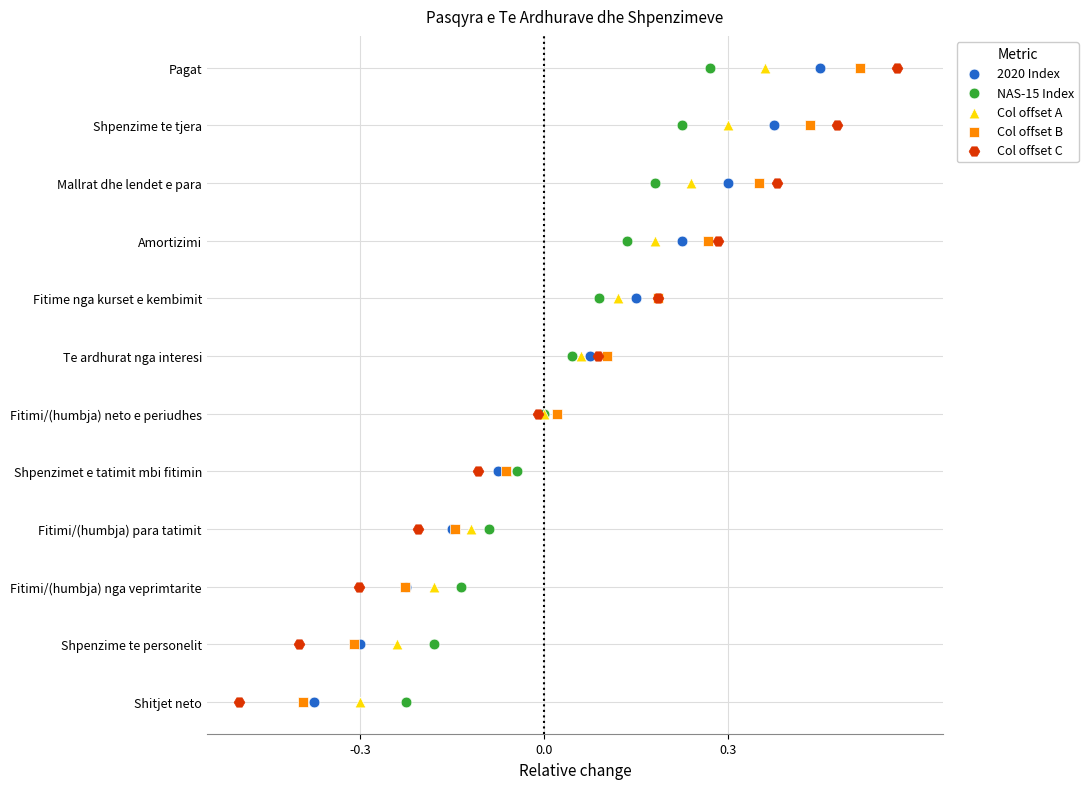

Which series contains the highest Y value?

2020 Index